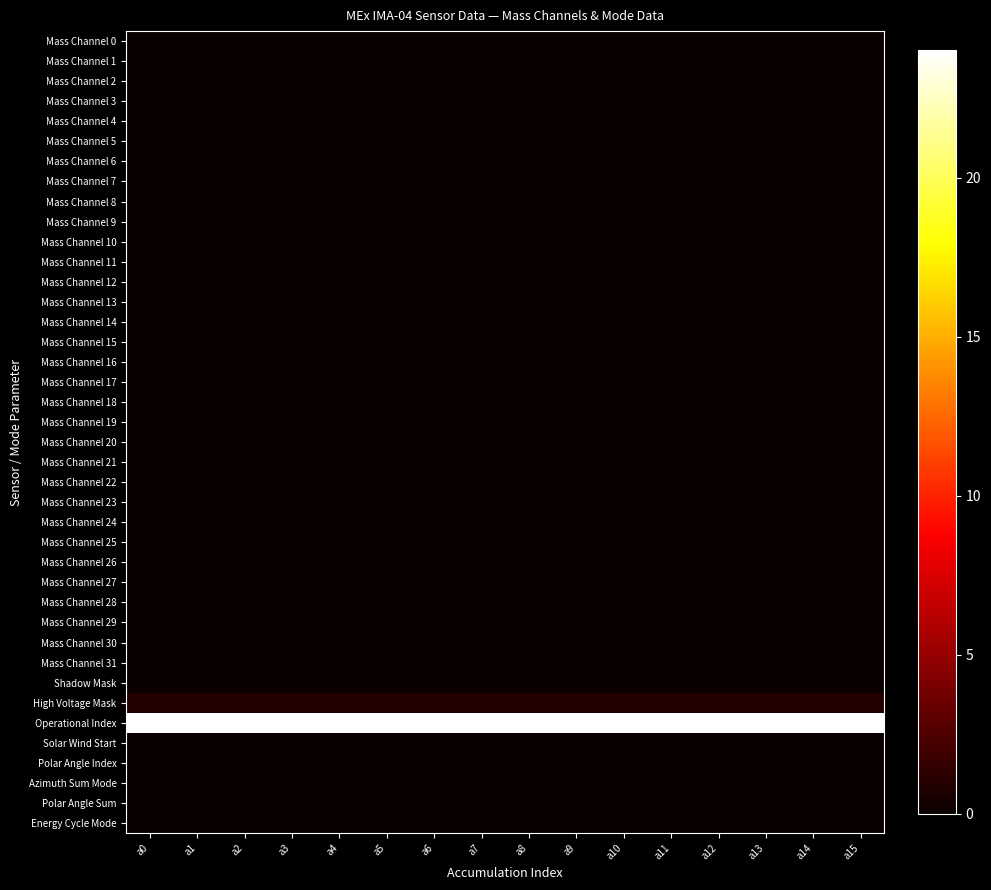

Reading right to left, extract all data points from this chart.

Mass Channel 0: a15=0	a14=0	a13=0	a12=0	a11=0	a10=0	a9=0	a8=0	a7=0	a6=0	a5=0	a4=0	a3=0	a2=0	a1=0	a0=0
Mass Channel 1: a15=0	a14=0	a13=0	a12=0	a11=0	a10=0	a9=0	a8=0	a7=0	a6=0	a5=0	a4=0	a3=0	a2=0	a1=0	a0=0
Mass Channel 2: a15=0	a14=0	a13=0	a12=0	a11=0	a10=0	a9=0	a8=0	a7=0	a6=0	a5=0	a4=0	a3=0	a2=0	a1=0	a0=0
Mass Channel 3: a15=0	a14=0	a13=0	a12=0	a11=0	a10=0	a9=0	a8=0	a7=0	a6=0	a5=0	a4=0	a3=0	a2=0	a1=0	a0=0
Mass Channel 4: a15=0	a14=0	a13=0	a12=0	a11=0	a10=0	a9=0	a8=0	a7=0	a6=0	a5=0	a4=0	a3=0	a2=0	a1=0	a0=0
Mass Channel 5: a15=0	a14=0	a13=0	a12=0	a11=0	a10=0	a9=0	a8=0	a7=0	a6=0	a5=0	a4=0	a3=0	a2=0	a1=0	a0=0
Mass Channel 6: a15=0	a14=0	a13=0	a12=0	a11=0	a10=0	a9=0	a8=0	a7=0	a6=0	a5=0	a4=0	a3=0	a2=0	a1=0	a0=0
Mass Channel 7: a15=0	a14=0	a13=0	a12=0	a11=0	a10=0	a9=0	a8=0	a7=0	a6=0	a5=0	a4=0	a3=0	a2=0	a1=0	a0=0
Mass Channel 8: a15=0	a14=0	a13=0	a12=0	a11=0	a10=0	a9=0	a8=0	a7=0	a6=0	a5=0	a4=0	a3=0	a2=0	a1=0	a0=0
Mass Channel 9: a15=0	a14=0	a13=0	a12=0	a11=0	a10=0	a9=0	a8=0	a7=0	a6=0	a5=0	a4=0	a3=0	a2=0	a1=0	a0=0
Mass Channel 10: a15=0	a14=0	a13=0	a12=0	a11=0	a10=0	a9=0	a8=0	a7=0	a6=0	a5=0	a4=0	a3=0	a2=0	a1=0	a0=0
Mass Channel 11: a15=0	a14=0	a13=0	a12=0	a11=0	a10=0	a9=0	a8=0	a7=0	a6=0	a5=0	a4=0	a3=0	a2=0	a1=0	a0=0
Mass Channel 12: a15=0	a14=0	a13=0	a12=0	a11=0	a10=0	a9=0	a8=0	a7=0	a6=0	a5=0	a4=0	a3=0	a2=0	a1=0	a0=0
Mass Channel 13: a15=0	a14=0	a13=0	a12=0	a11=0	a10=0	a9=0	a8=0	a7=0	a6=0	a5=0	a4=0	a3=0	a2=0	a1=0	a0=0
Mass Channel 14: a15=0	a14=0	a13=0	a12=0	a11=0	a10=0	a9=0	a8=0	a7=0	a6=0	a5=0	a4=0	a3=0	a2=0	a1=0	a0=0
Mass Channel 15: a15=0	a14=0	a13=0	a12=0	a11=0	a10=0	a9=0	a8=0	a7=0	a6=0	a5=0	a4=0	a3=0	a2=0	a1=0	a0=0
Mass Channel 16: a15=0	a14=0	a13=0	a12=0	a11=0	a10=0	a9=0	a8=0	a7=0	a6=0	a5=0	a4=0	a3=0	a2=0	a1=0	a0=0
Mass Channel 17: a15=0	a14=0	a13=0	a12=0	a11=0	a10=0	a9=0	a8=0	a7=0	a6=0	a5=0	a4=0	a3=0	a2=0	a1=0	a0=0
Mass Channel 18: a15=0	a14=0	a13=0	a12=0	a11=0	a10=0	a9=0	a8=0	a7=0	a6=0	a5=0	a4=0	a3=0	a2=0	a1=0	a0=0
Mass Channel 19: a15=0	a14=0	a13=0	a12=0	a11=0	a10=0	a9=0	a8=0	a7=0	a6=0	a5=0	a4=0	a3=0	a2=0	a1=0	a0=0
Mass Channel 20: a15=0	a14=0	a13=0	a12=0	a11=0	a10=0	a9=0	a8=0	a7=0	a6=0	a5=0	a4=0	a3=0	a2=0	a1=0	a0=0
Mass Channel 21: a15=0	a14=0	a13=0	a12=0	a11=0	a10=0	a9=0	a8=0	a7=0	a6=0	a5=0	a4=0	a3=0	a2=0	a1=0	a0=0
Mass Channel 22: a15=0	a14=0	a13=0	a12=0	a11=0	a10=0	a9=0	a8=0	a7=0	a6=0	a5=0	a4=0	a3=0	a2=0	a1=0	a0=0
Mass Channel 23: a15=0	a14=0	a13=0	a12=0	a11=0	a10=0	a9=0	a8=0	a7=0	a6=0	a5=0	a4=0	a3=0	a2=0	a1=0	a0=0
Mass Channel 24: a15=0	a14=0	a13=0	a12=0	a11=0	a10=0	a9=0	a8=0	a7=0	a6=0	a5=0	a4=0	a3=0	a2=0	a1=0	a0=0
Mass Channel 25: a15=0	a14=0	a13=0	a12=0	a11=0	a10=0	a9=0	a8=0	a7=0	a6=0	a5=0	a4=0	a3=0	a2=0	a1=0	a0=0
Mass Channel 26: a15=0	a14=0	a13=0	a12=0	a11=0	a10=0	a9=0	a8=0	a7=0	a6=0	a5=0	a4=0	a3=0	a2=0	a1=0	a0=0
Mass Channel 27: a15=0	a14=0	a13=0	a12=0	a11=0	a10=0	a9=0	a8=0	a7=0	a6=0	a5=0	a4=0	a3=0	a2=0	a1=0	a0=0
Mass Channel 28: a15=0	a14=0	a13=0	a12=0	a11=0	a10=0	a9=0	a8=0	a7=0	a6=0	a5=0	a4=0	a3=0	a2=0	a1=0	a0=0
Mass Channel 29: a15=0	a14=0	a13=0	a12=0	a11=0	a10=0	a9=0	a8=0	a7=0	a6=0	a5=0	a4=0	a3=0	a2=0	a1=0	a0=0
Mass Channel 30: a15=0	a14=0	a13=0	a12=0	a11=0	a10=0	a9=0	a8=0	a7=0	a6=0	a5=0	a4=0	a3=0	a2=0	a1=0	a0=0
Mass Channel 31: a15=0	a14=0	a13=0	a12=0	a11=0	a10=0	a9=0	a8=0	a7=0	a6=0	a5=0	a4=0	a3=0	a2=0	a1=0	a0=0
Shadow Mask: a15=0	a14=0	a13=0	a12=0	a11=0	a10=0	a9=0	a8=0	a7=0	a6=0	a5=0	a4=0	a3=0	a2=0	a1=0	a0=0
High Voltage Mask: a15=1	a14=1	a13=1	a12=1	a11=1	a10=1	a9=1	a8=1	a7=1	a6=1	a5=1	a4=1	a3=1	a2=1	a1=1	a0=1
Operational Index: a15=24	a14=24	a13=24	a12=24	a11=24	a10=24	a9=24	a8=24	a7=24	a6=24	a5=24	a4=24	a3=24	a2=24	a1=24	a0=24
Solar Wind Start: a15=0	a14=0	a13=0	a12=0	a11=0	a10=0	a9=0	a8=0	a7=0	a6=0	a5=0	a4=0	a3=0	a2=0	a1=0	a0=0
Polar Angle Index: a15=0	a14=0	a13=0	a12=0	a11=0	a10=0	a9=0	a8=0	a7=0	a6=0	a5=0	a4=0	a3=0	a2=0	a1=0	a0=0
Azimuth Sum Mode: a15=0	a14=0	a13=0	a12=0	a11=0	a10=0	a9=0	a8=0	a7=0	a6=0	a5=0	a4=0	a3=0	a2=0	a1=0	a0=0
Polar Angle Sum: a15=0	a14=0	a13=0	a12=0	a11=0	a10=0	a9=0	a8=0	a7=0	a6=0	a5=0	a4=0	a3=0	a2=0	a1=0	a0=0
Energy Cycle Mode: a15=0	a14=0	a13=0	a12=0	a11=0	a10=0	a9=0	a8=0	a7=0	a6=0	a5=0	a4=0	a3=0	a2=0	a1=0	a0=0